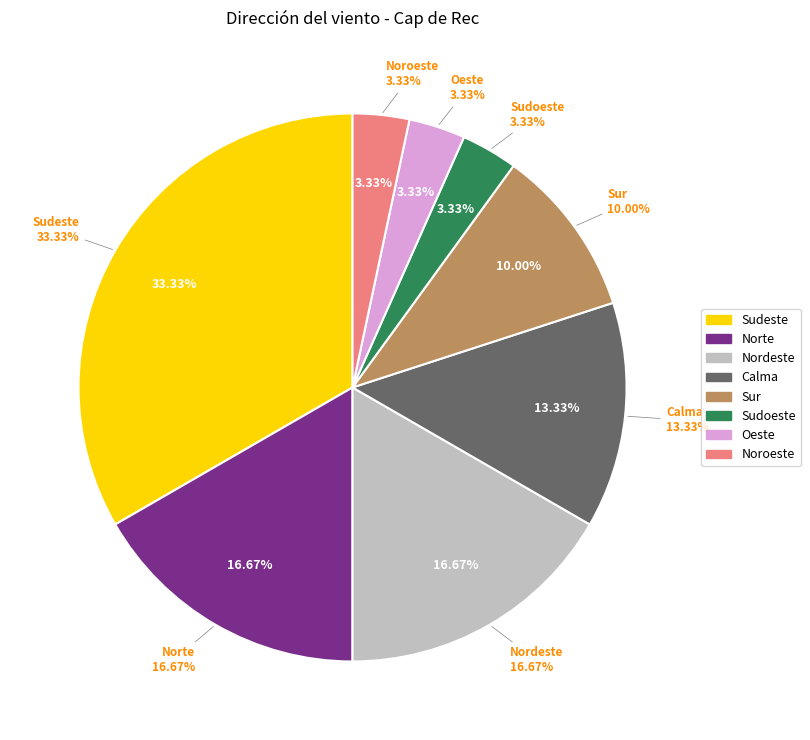

Count the number of slices in the pie.

8